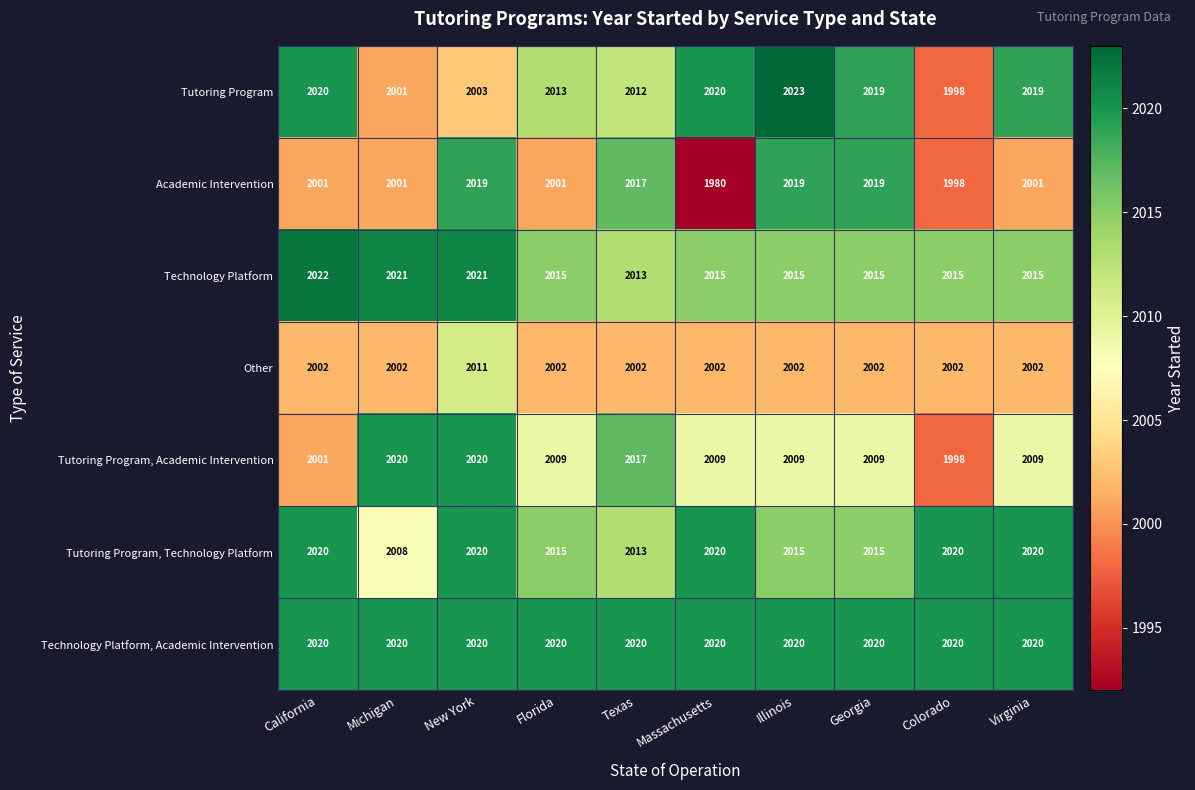

At which label does Tutoring Program first exceed 2019?

California